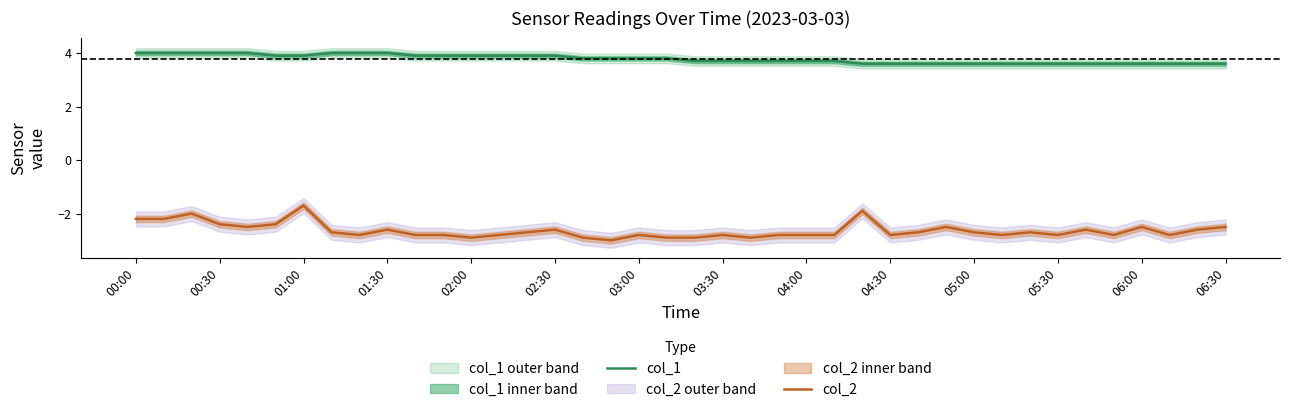

True or false: col_2 and col_1 cross at least once.

False